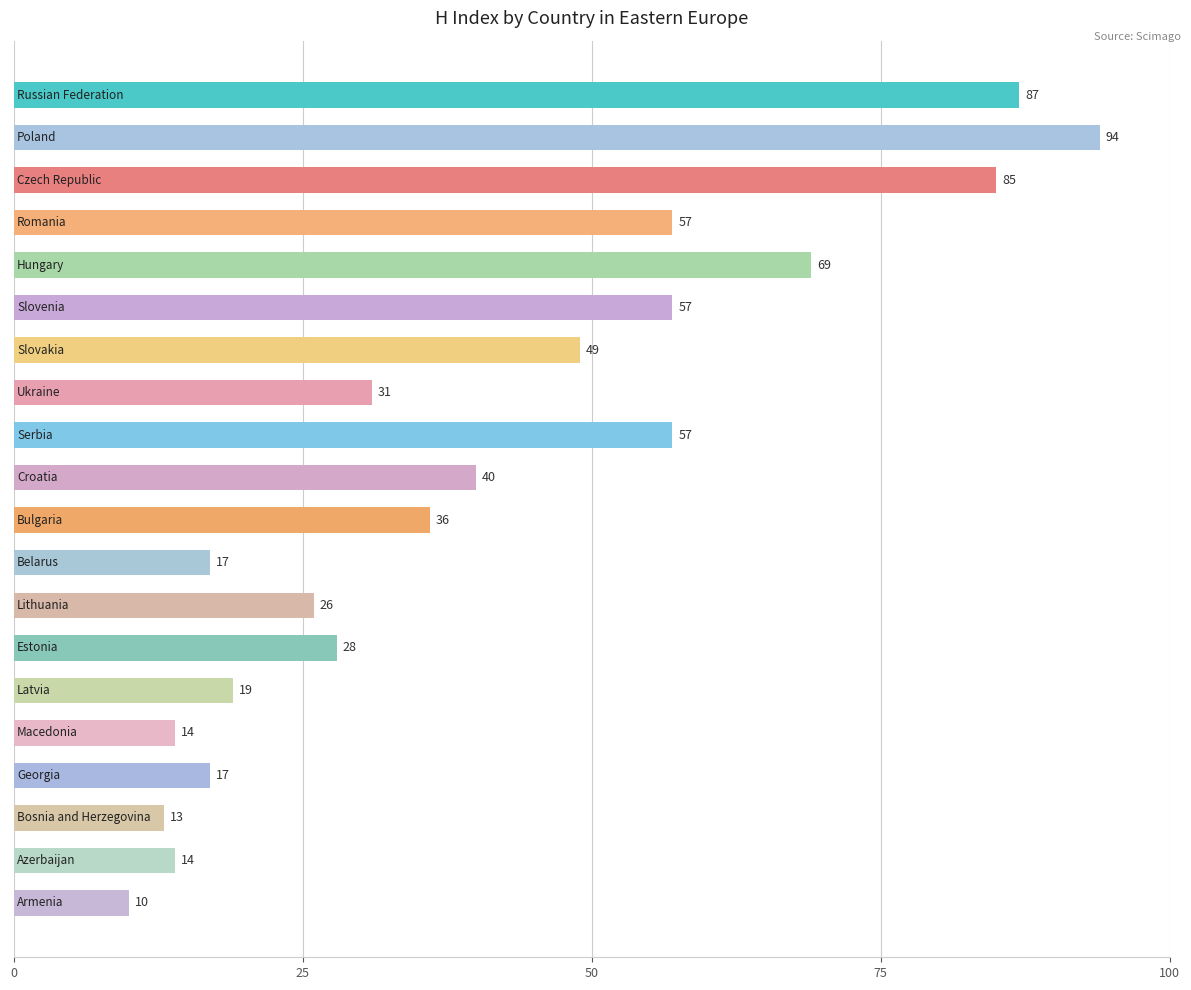

Reading bottom to top, extract all data points from this chart.

10	14	13	17	14	19	28	26	17	36	40	57	31	49	57	69	57	85	94	87